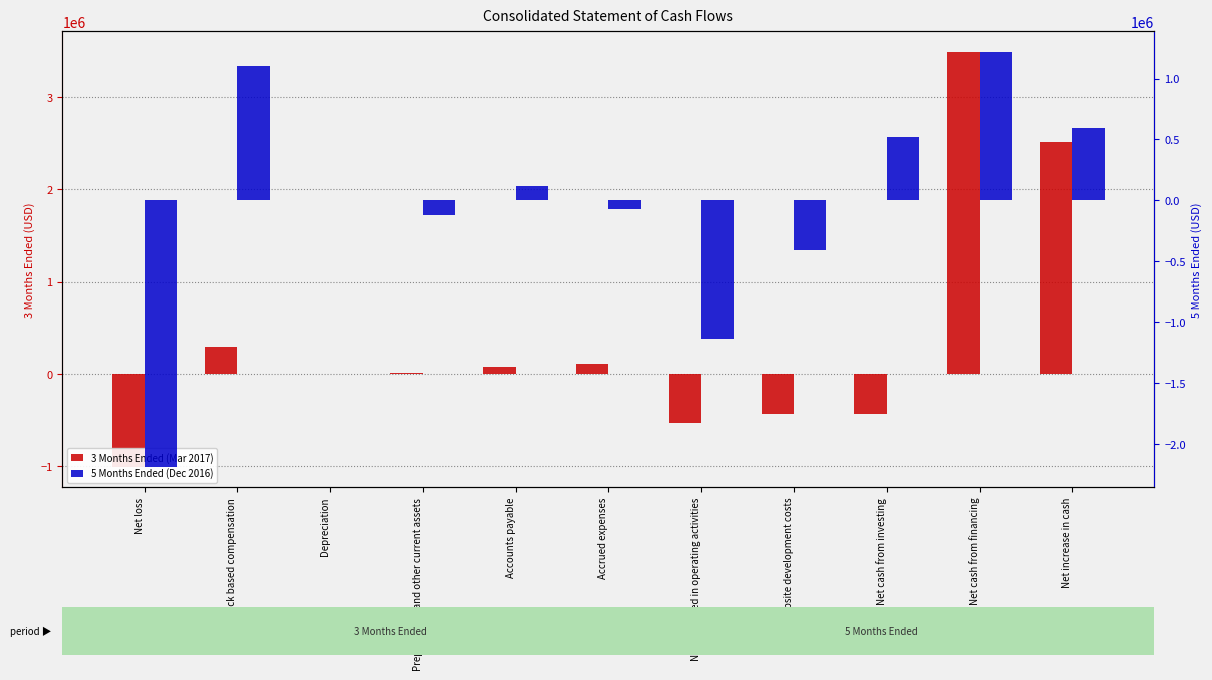

Where does the 3 Months Ended (Mar 2017) series first go above 5716?

Stock based compensation